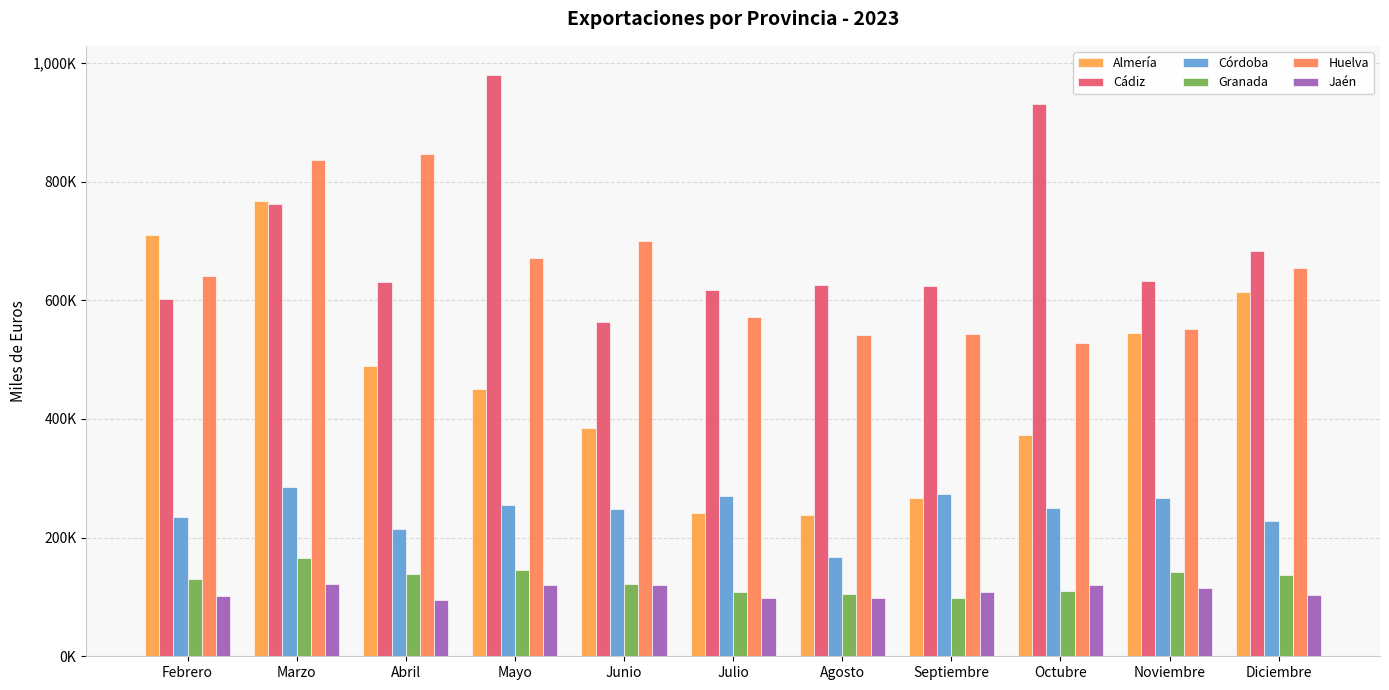

Are the bars grouped side by side (vs. stacked)?

Yes